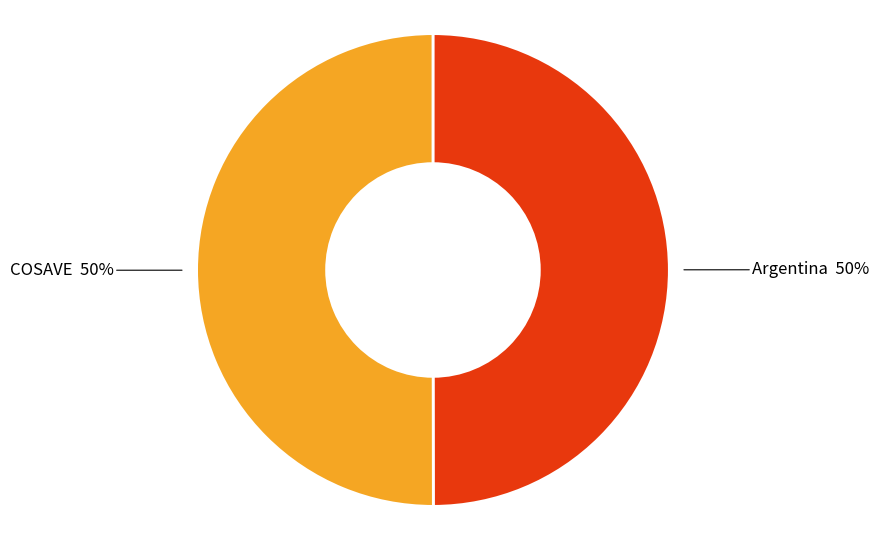

What is the ratio of the value at COSAVE to the value at Argentina?

1.0